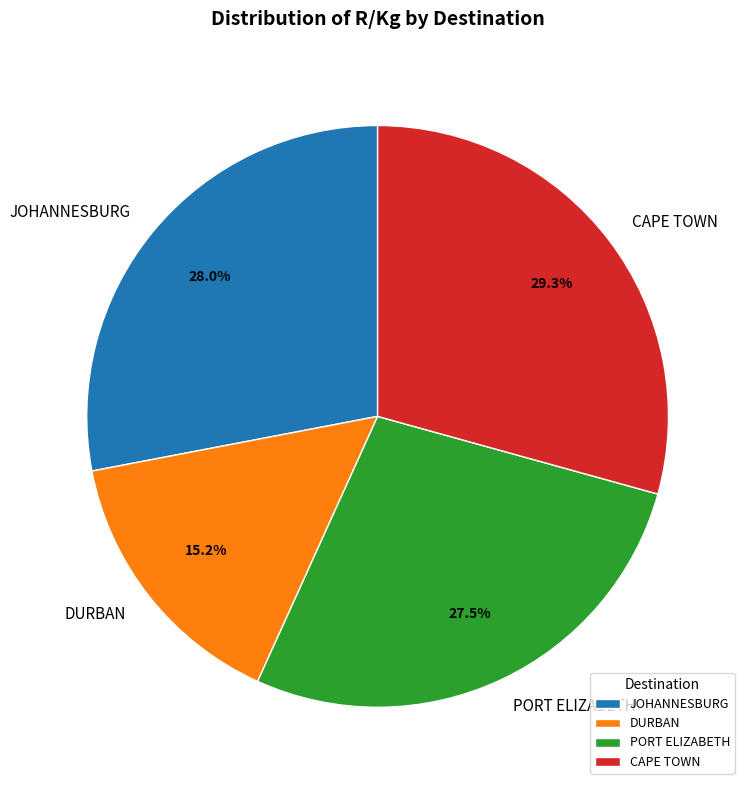

What is the total percentage of JOHANNESBURG and CAPE TOWN?

57.3%